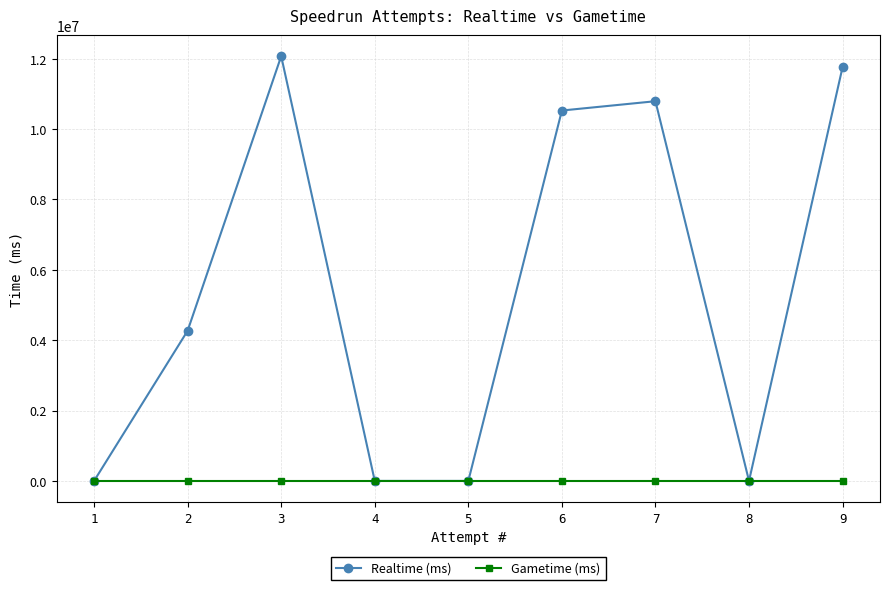

True or false: Gametime (ms) and Realtime (ms) intersect in this chart.

False